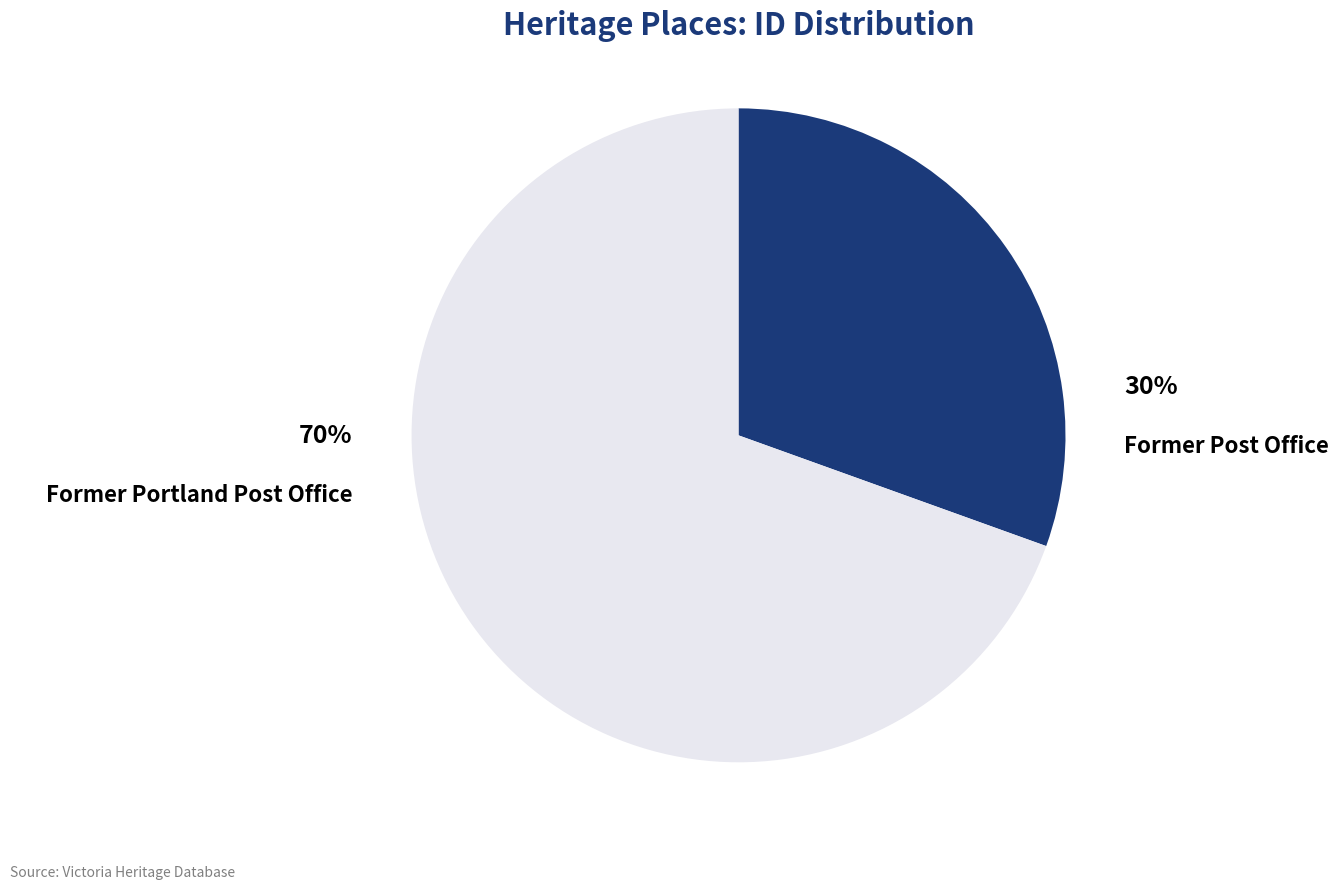

To the nearest percent, what is the combined percentage of Former Post Office and Former Portland Post Office?

100%